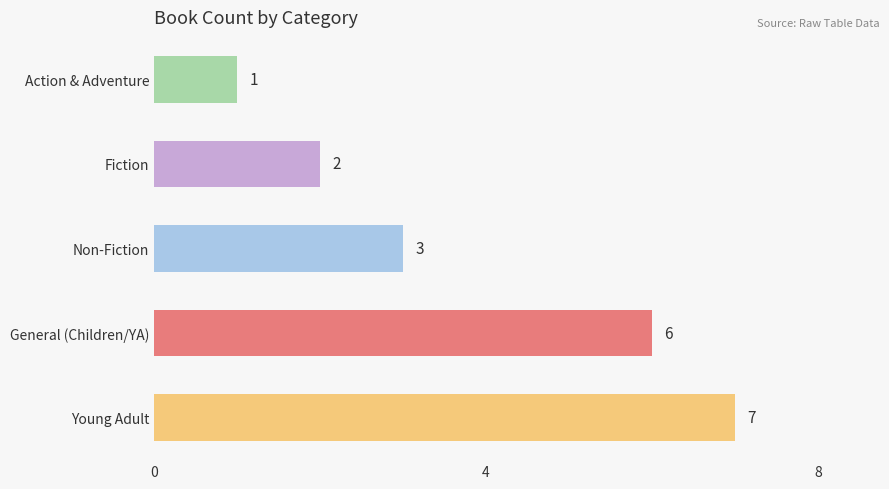

True or false: the data shows 4 at Young Adult.

False